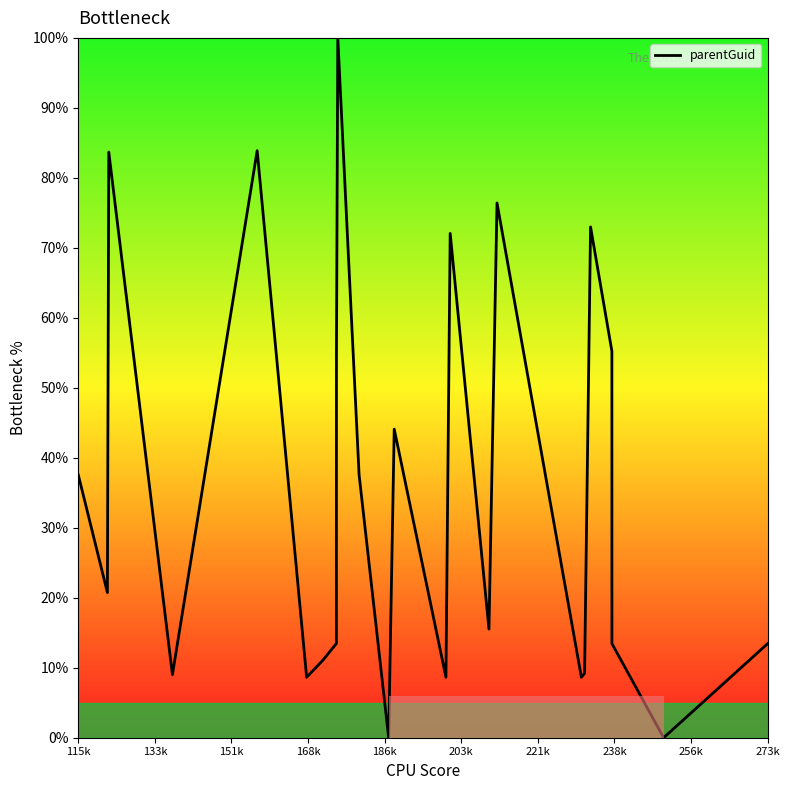

What is the greatest value displayed?

100.0